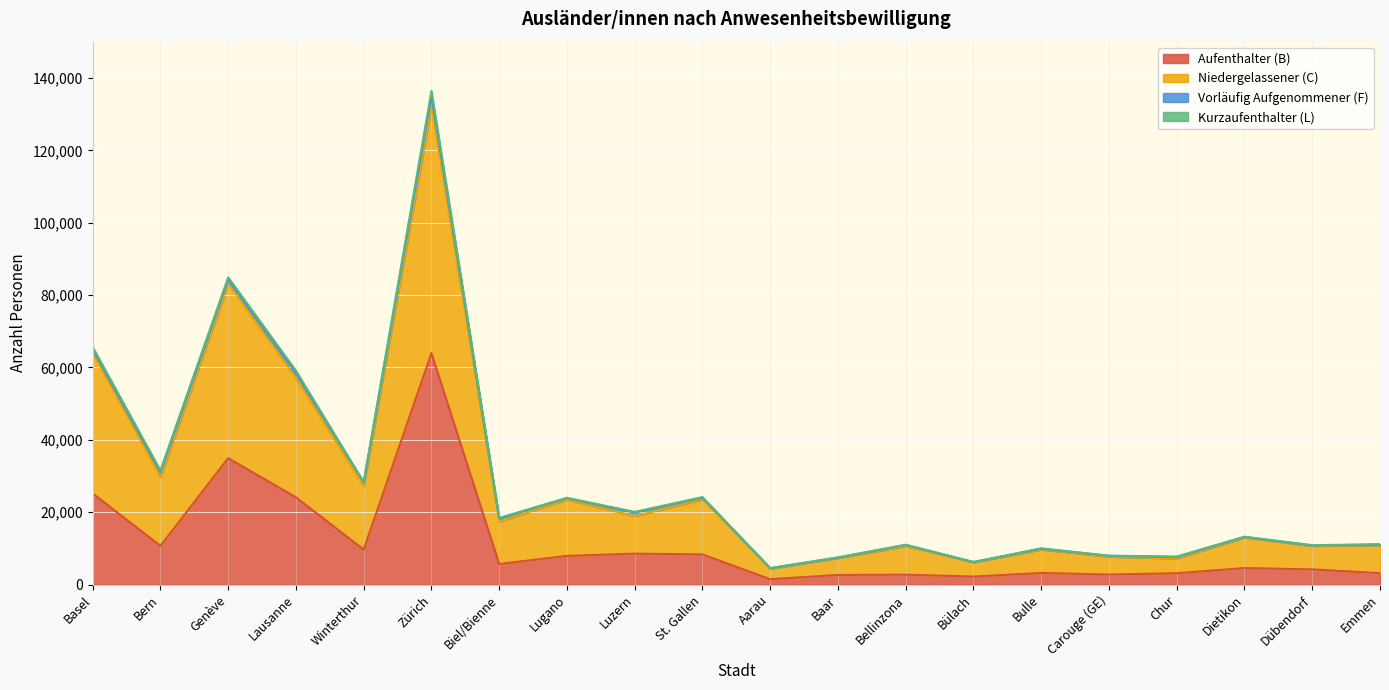

Is it true that Aufenthalter (B) equals 4571 at Dietikon?

True